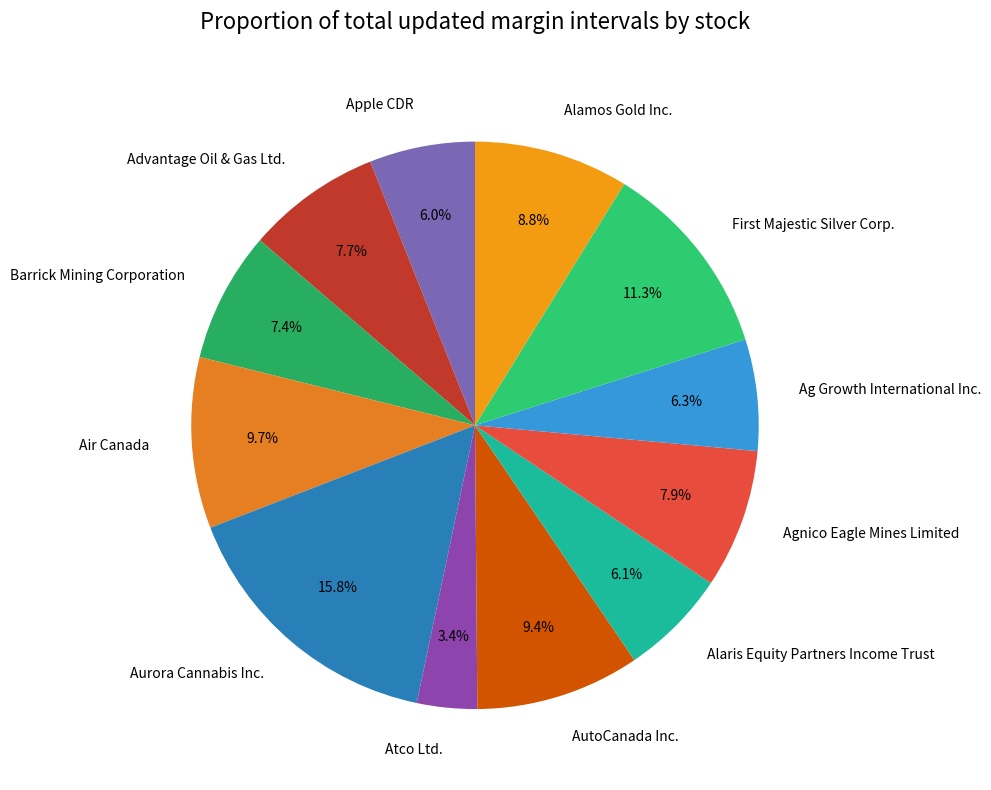

Combined, do Alamos Gold Inc. and Agnico Eagle Mines Limited account for over 50%?

No